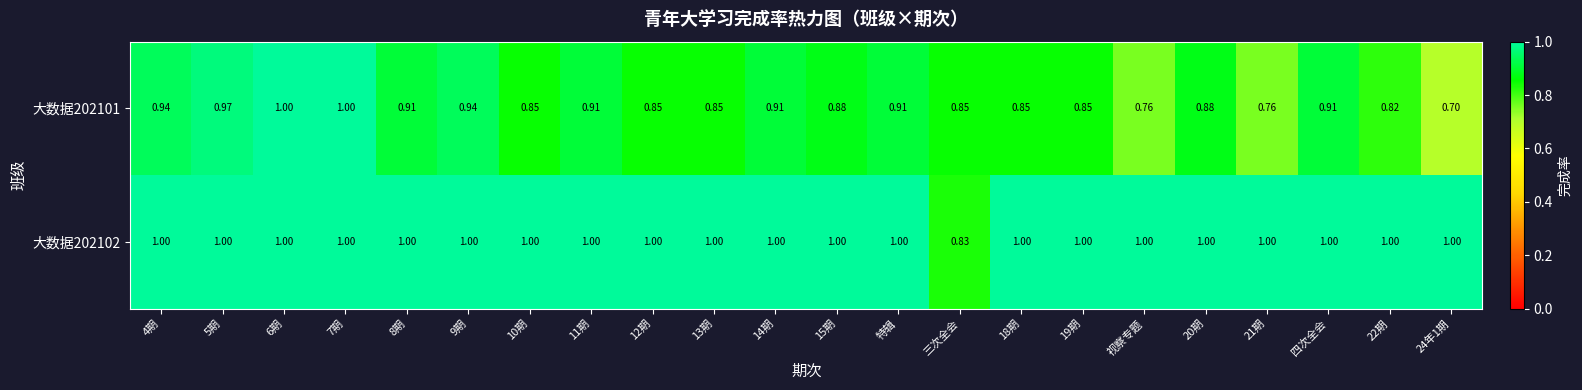

How many distinct data groups are displayed?

2